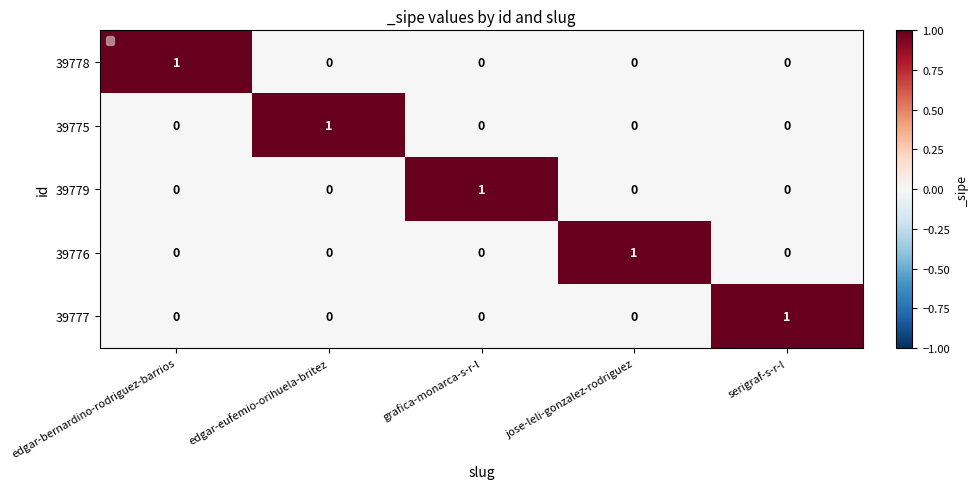

Which category has the highest value in the 39776 series?

jose-leli-gonzalez-rodriguez